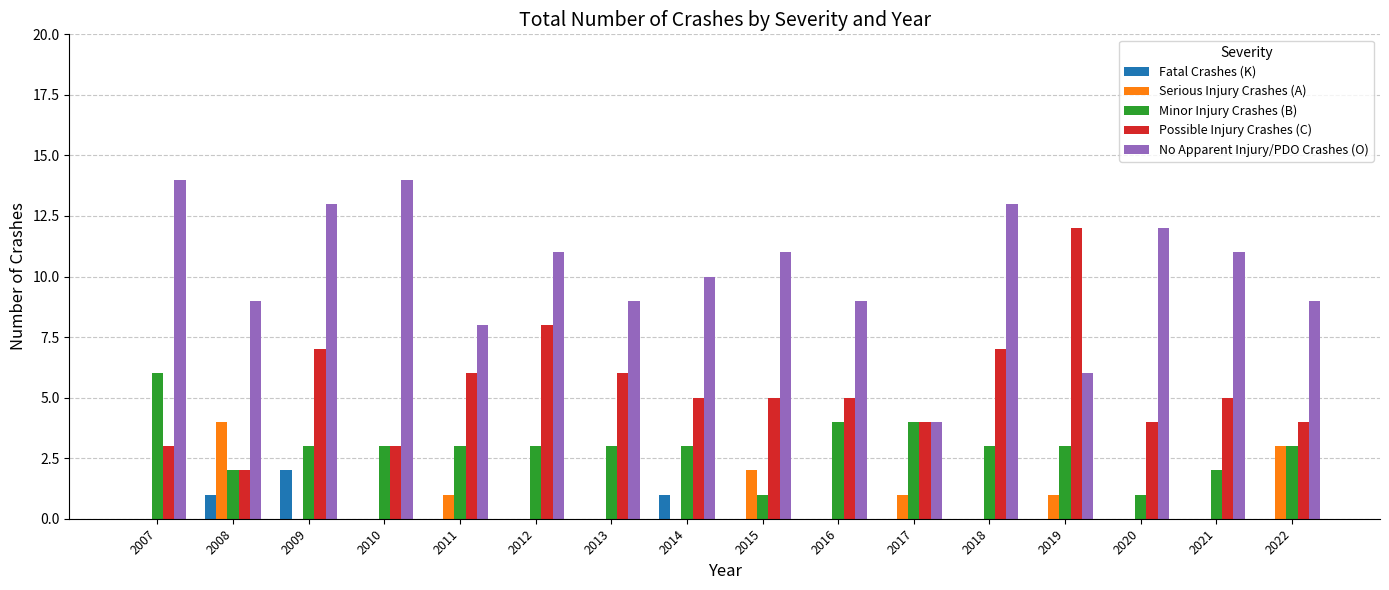

Reading left to right, transcribe all the data shown in this chart.

Fatal Crashes (K): 0	1	2	0	0	0	0	1	0	0	0	0	0	0	0	0
Serious Injury Crashes (A): 0	4	0	0	1	0	0	0	2	0	1	0	1	0	0	3
Minor Injury Crashes (B): 6	2	3	3	3	3	3	3	1	4	4	3	3	1	2	3
Possible Injury Crashes (C): 3	2	7	3	6	8	6	5	5	5	4	7	12	4	5	4
No Apparent Injury/PDO Crashes (O): 14	9	13	14	8	11	9	10	11	9	4	13	6	12	11	9